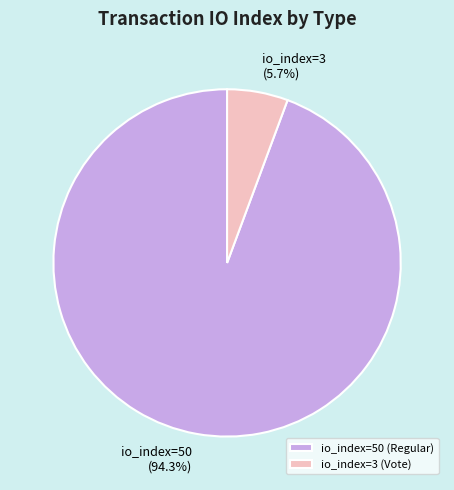

What percentage do io_index=50 (Regular) and io_index=3 (Vote) together represent?

100.0%